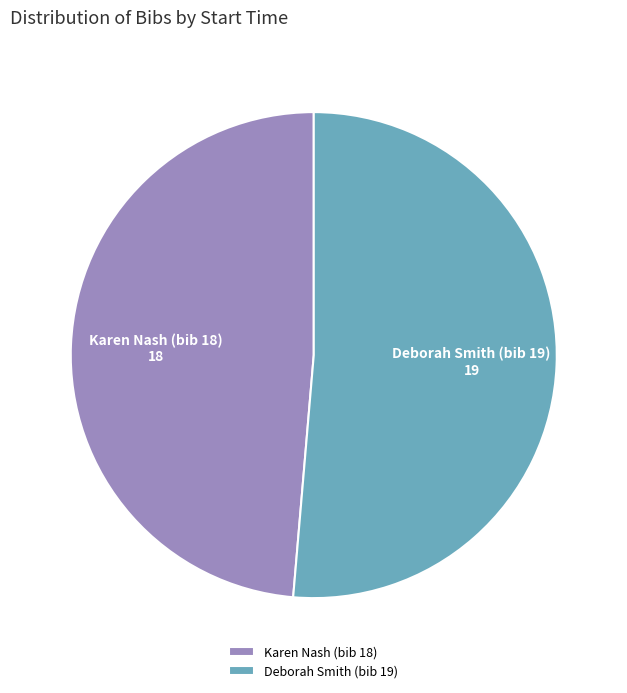

What is the largest slice in the pie chart?

Deborah Smith (bib 19)